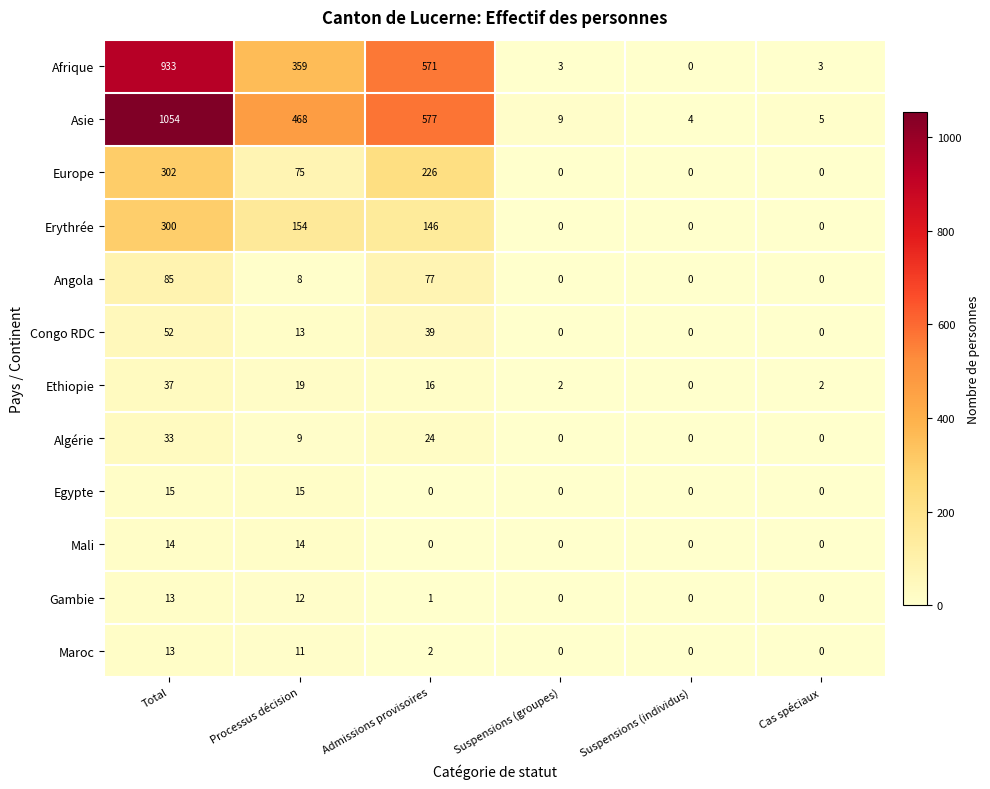

Where does the Angola series first go above 8?

Total